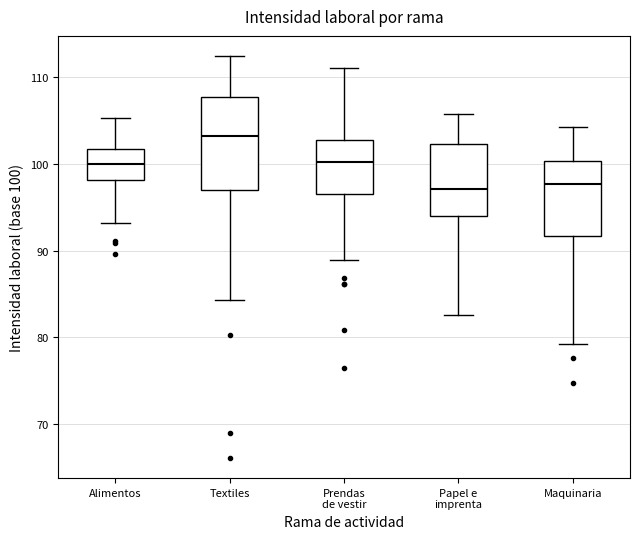

Reading left to right, transcribe this box plot: for each box, give where its median line is, the range the box spans, and where its two whiskers end, as read against the y-axis. The values are not printed on the chart, so give them approximately, as read against the axis.

Alimentos: median 100, box 98 to 102, whiskers 93 to 105
Textiles: median 103, box 97 to 108, whiskers 84 to 112
Prendas de vestir: median 100, box 97 to 103, whiskers 89 to 111
Papel e imprenta: median 97, box 94 to 102, whiskers 83 to 106
Maquinaria: median 98, box 92 to 100, whiskers 79 to 104